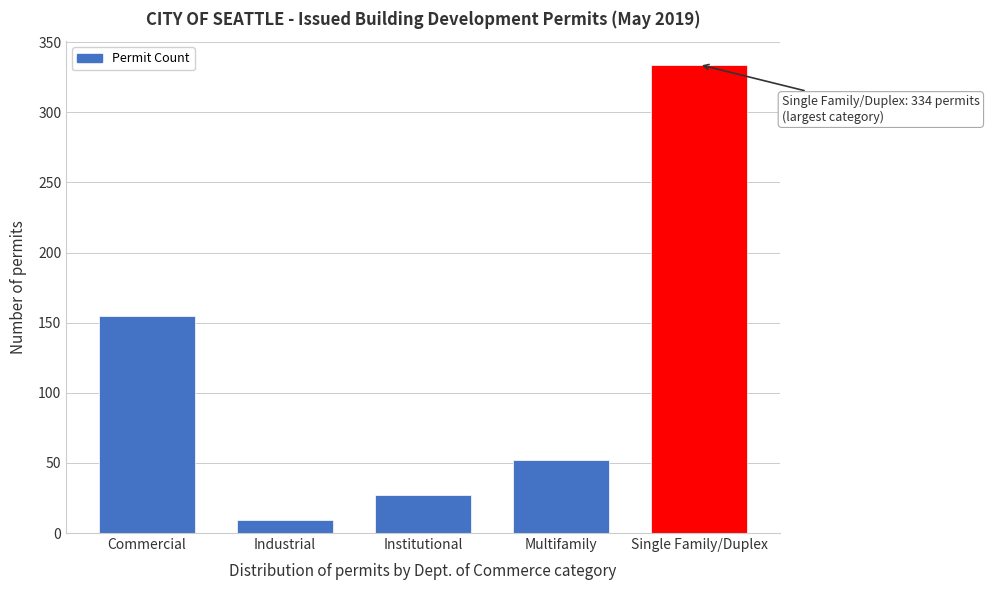

Reading left to right, list all the values displayed in this chart.

Commercial=155	Industrial=9	Institutional=27	Multifamily=52	Single Family/Duplex=334